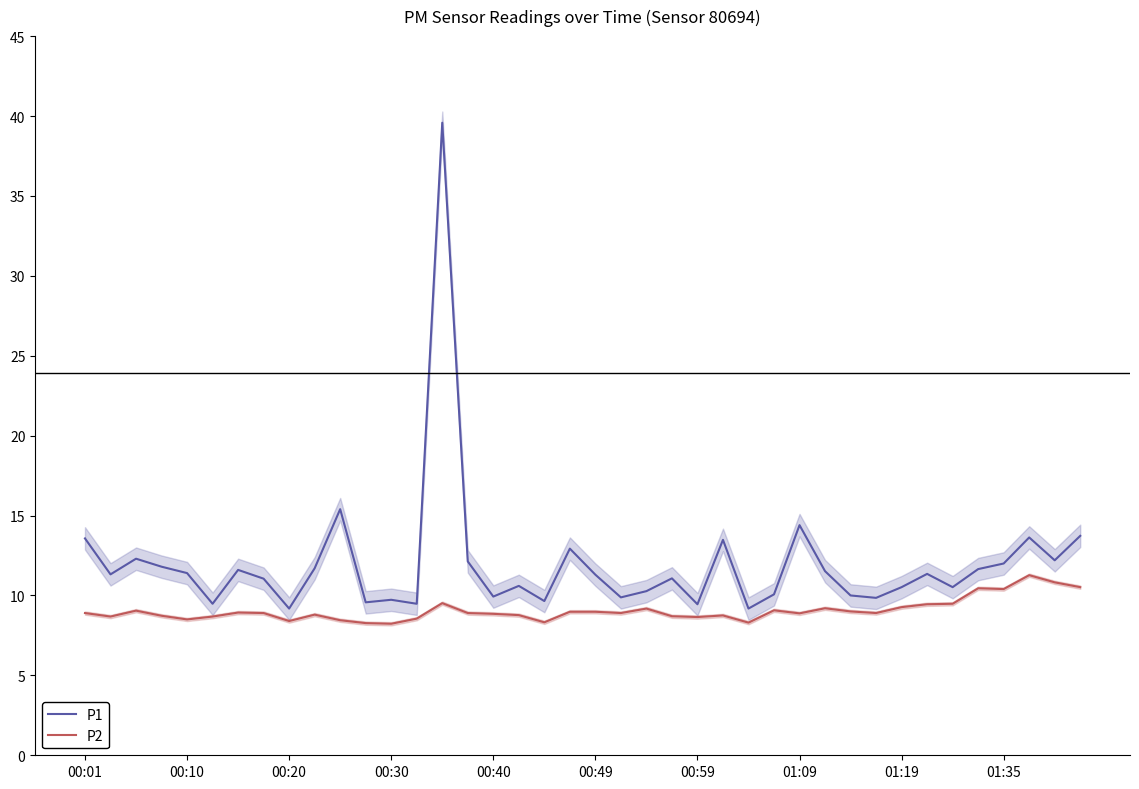

True or false: P1 has more than 0 points higher than both neighbors.

True